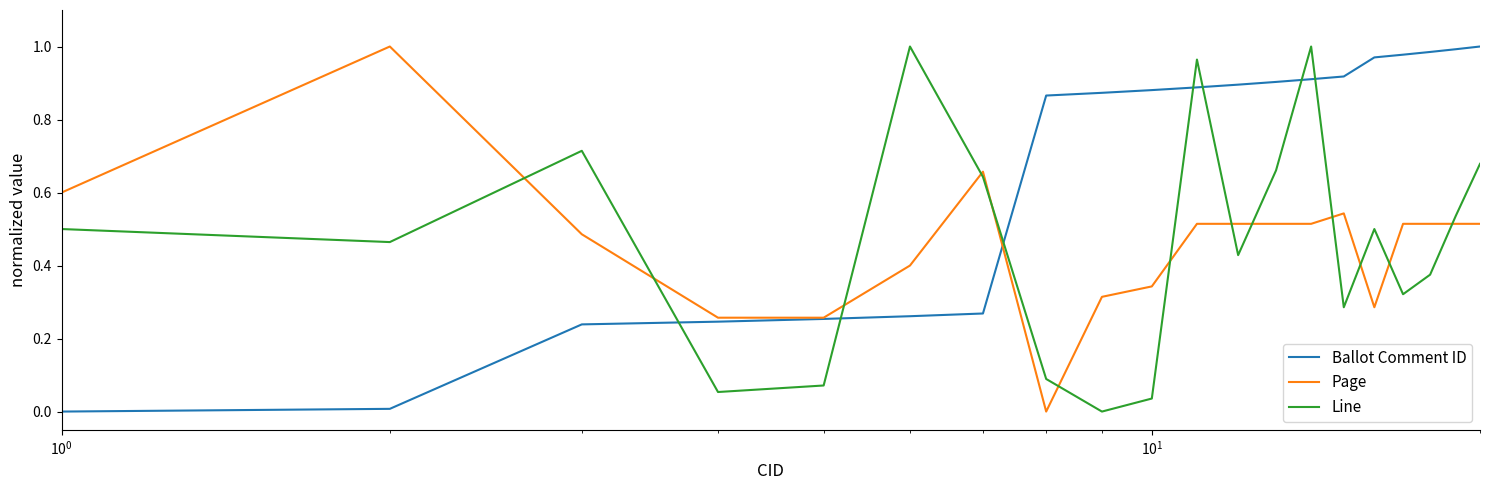

True or false: Line and Page intersect in this chart.

True